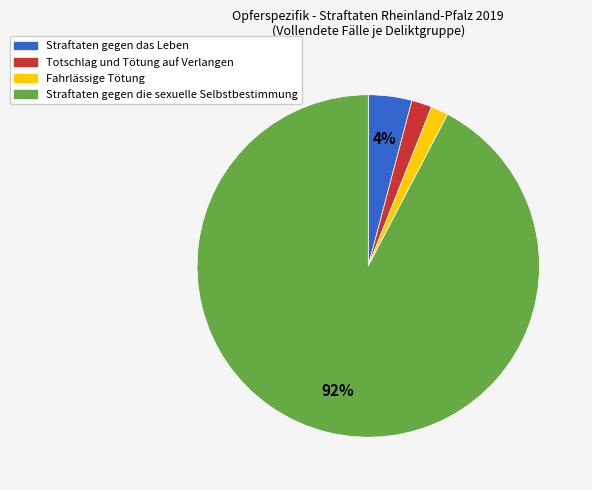

To the nearest percent, what is the combined percentage of Straftaten gegen die sexuelle Selbstbestimmung and Totschlag und Tötung auf Verlangen?

94%